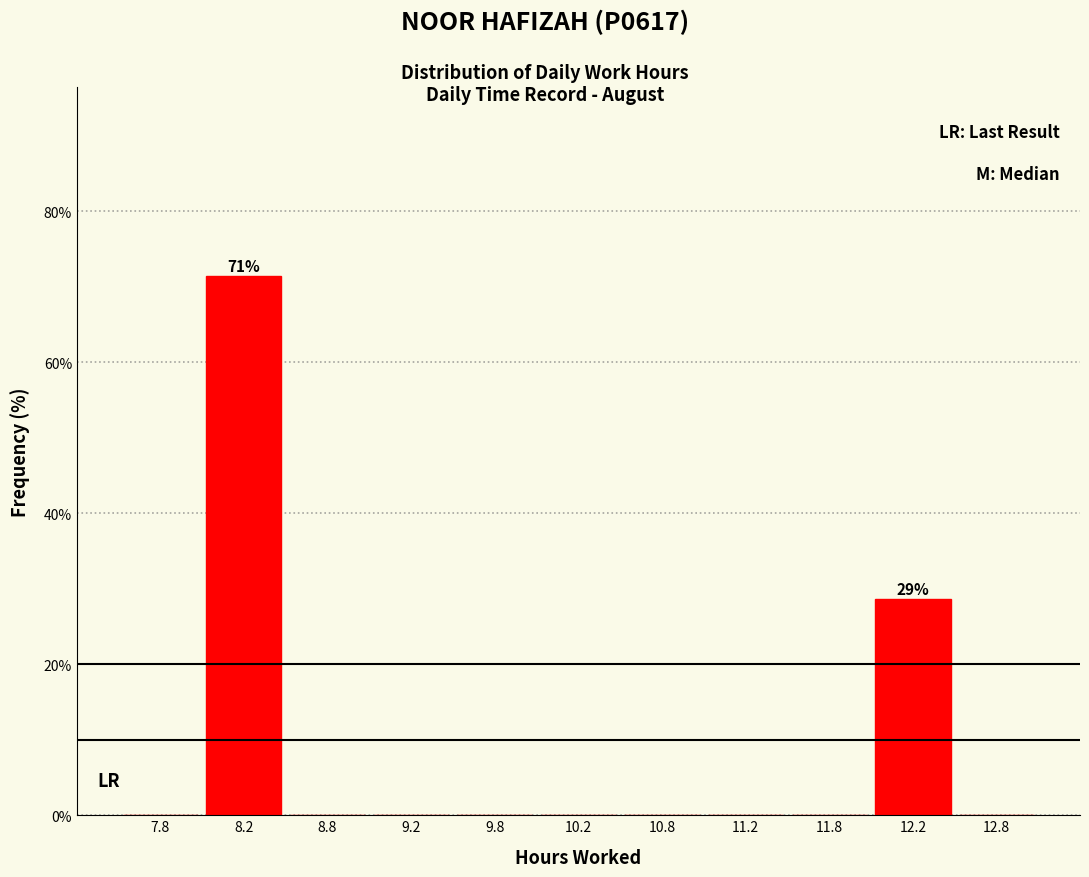

Over which range of the x-axis is the bar tallest?

8.0 to 8.5